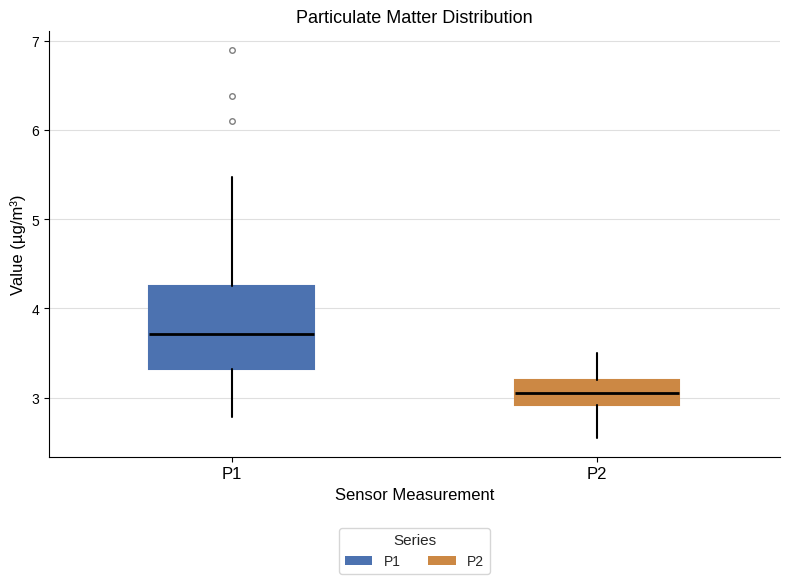

Where is the upper edge of the box for P2 on the y-axis? The values are not printed on the chart, so give them approximately, as read against the axis.

3.2